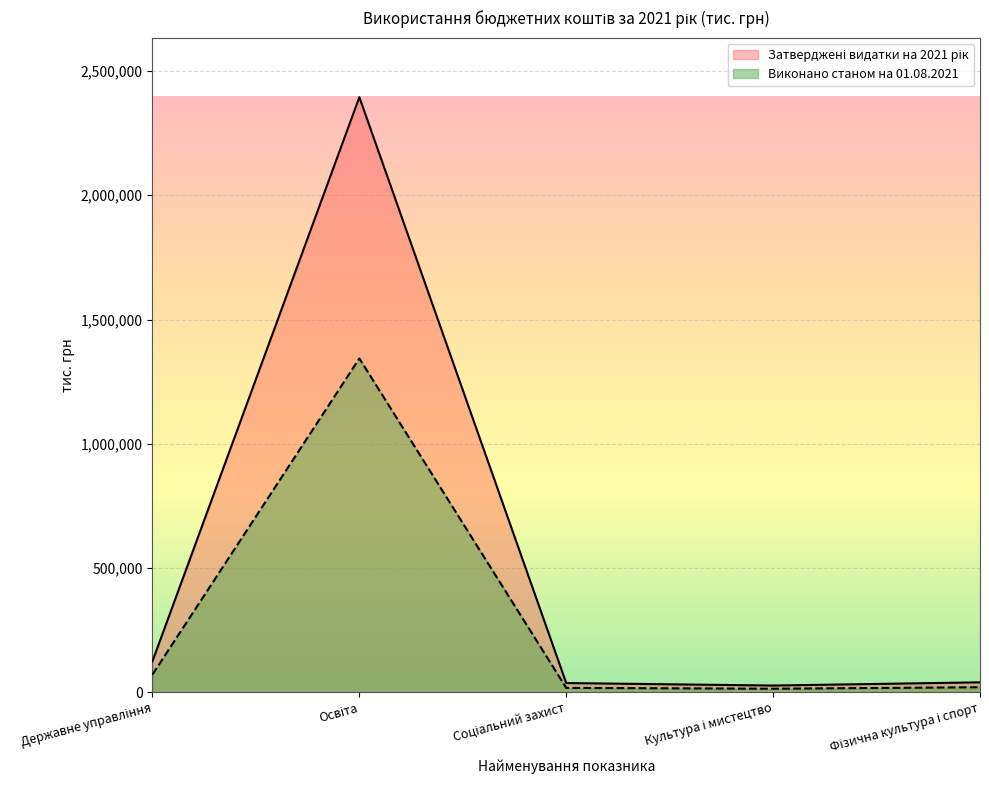

True or false: Виконано станом на 01.08.2021 and Затверджені видатки на 2021 рік intersect in this chart.

False